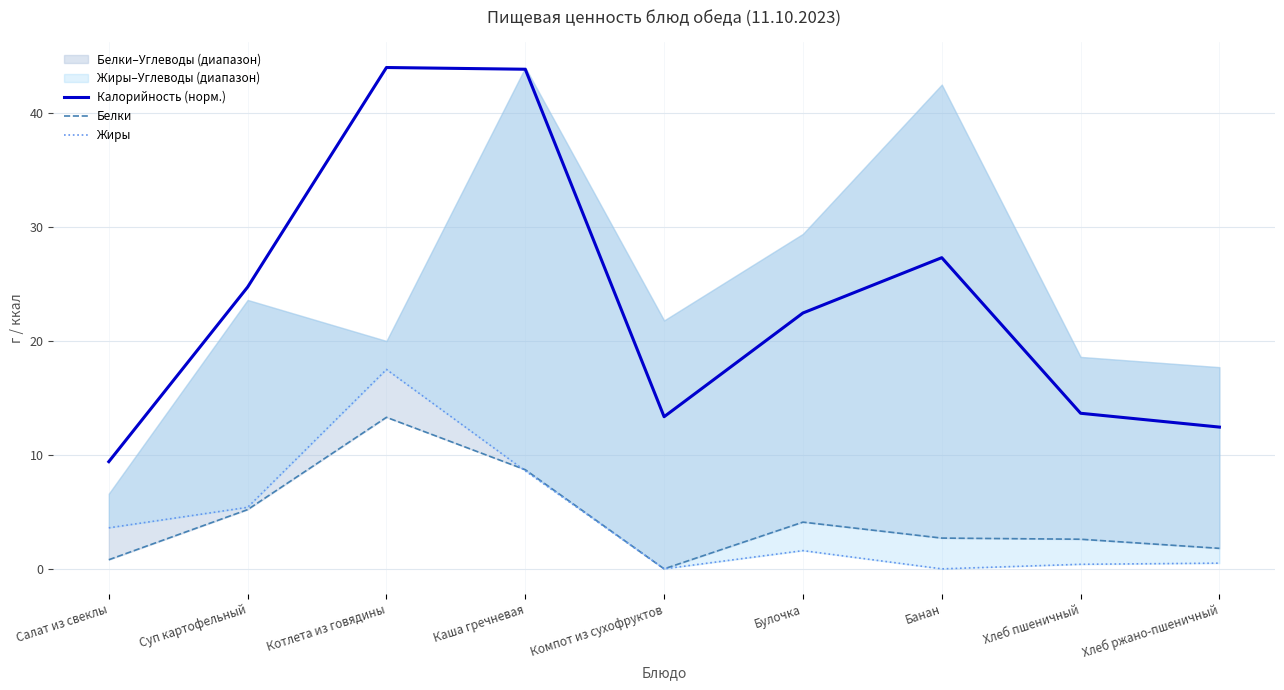

True or false: Калорийность (норм.) and Белки intersect in this chart.

False